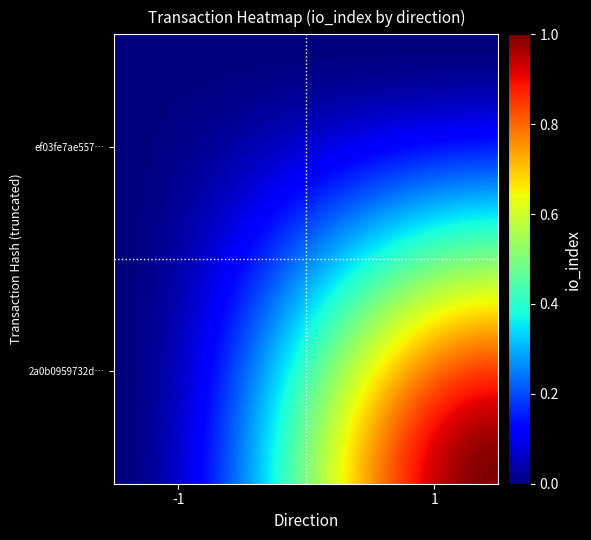

Reading left to right, what are all the values shown in this chart?

ef03fe7ae5576861429a9fe136995952b810423: direction=-1	io_index=0
2a0b0959732d503f14324e2d0b41ea9c553aa45: direction=1	io_index=1